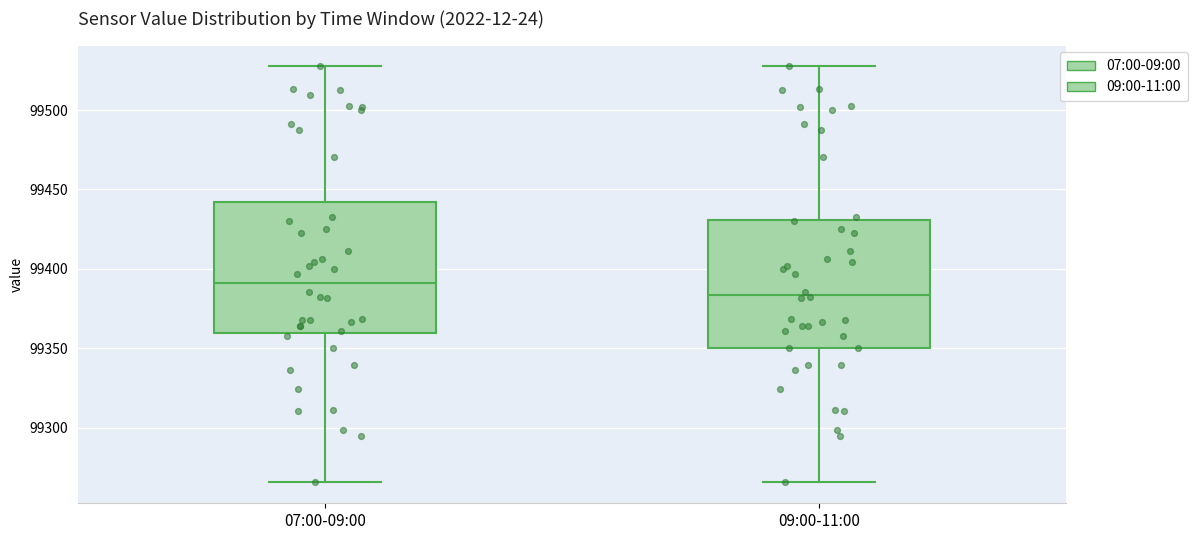

Reading left to right, transcribe this box plot: for each box, give where its median line is, the range the box spans, and where its two whiskers end, as read against the y-axis. The values are not printed on the chart, so give them approximately, as read against the axis.

07:00-09:00: median 99390, box 99360 to 99440, whiskers 99265 to 99530
09:00-11:00: median 99385, box 99350 to 99430, whiskers 99265 to 99530